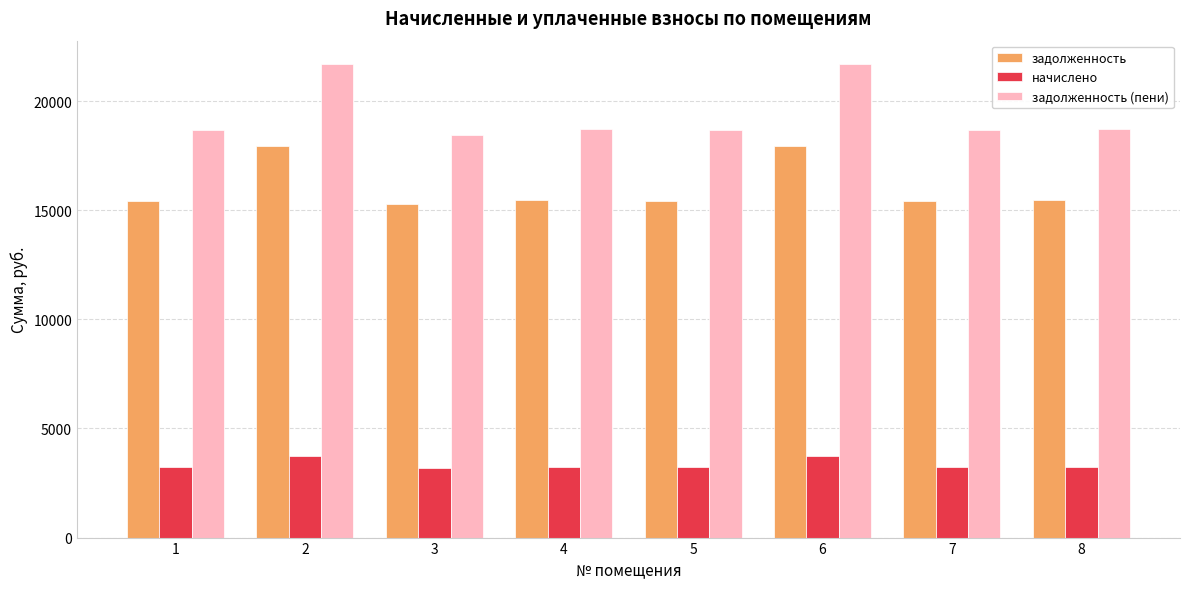

What is the value of the задолженность bar at the 6th from the left?

17931.1